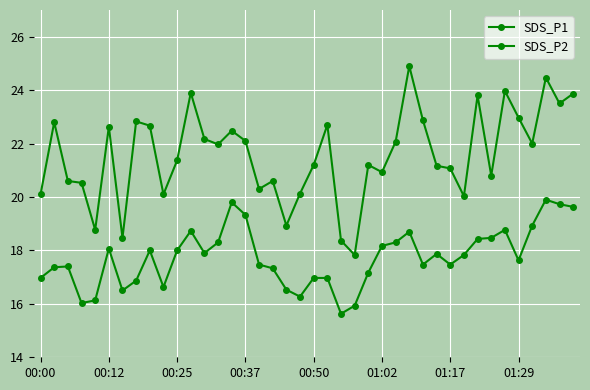

How many lines are shown in the chart?

2